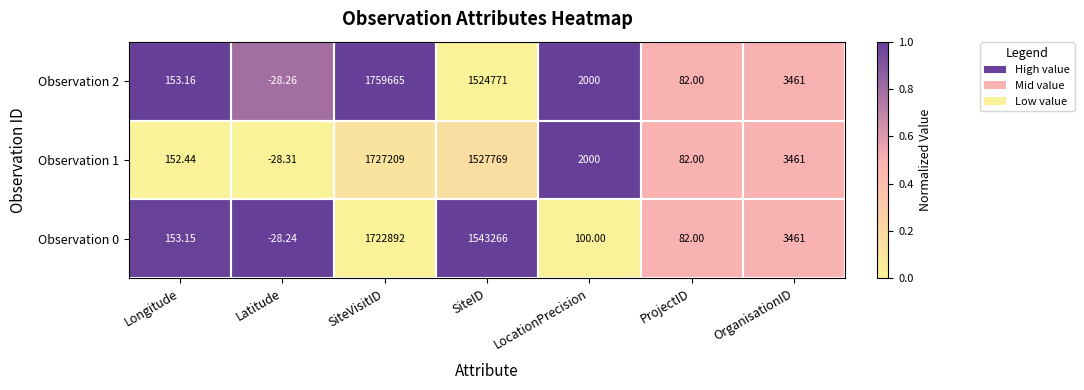

Is the value of Observation 2 at Latitude greater than the value of Observation 1 at LocationPrecision?

No